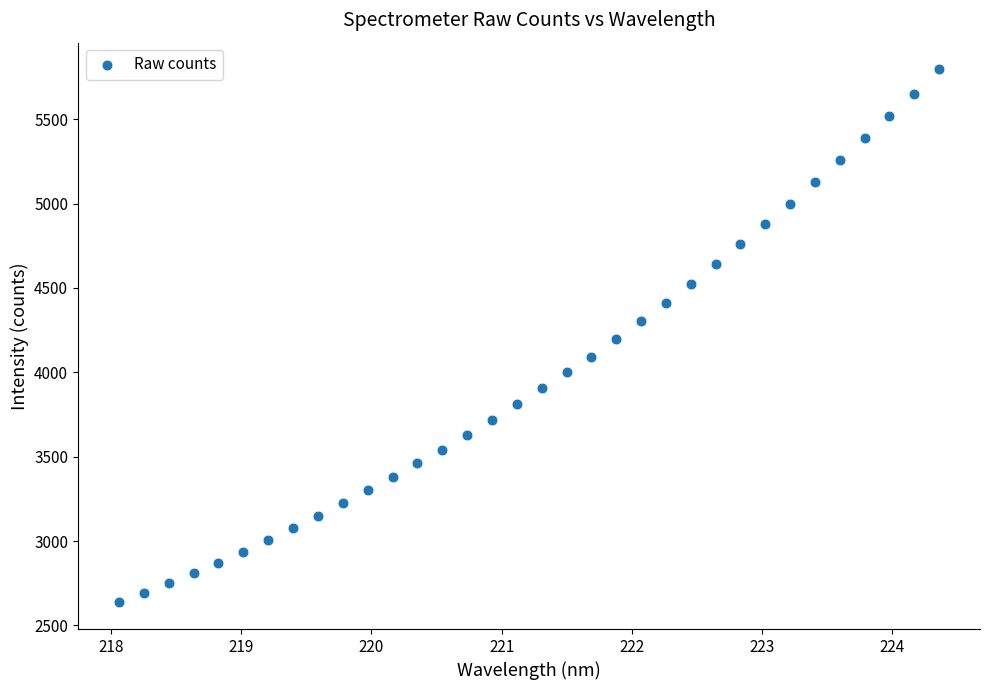

What is the range of X values (max minus min)?

6.3